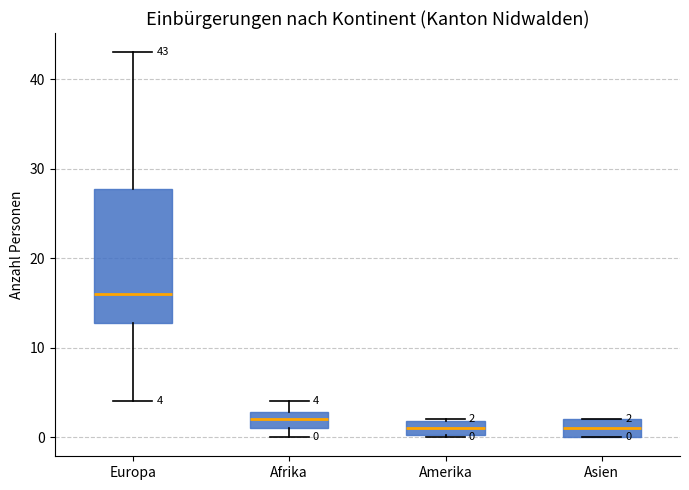

Which box has the highest median line?

Europa